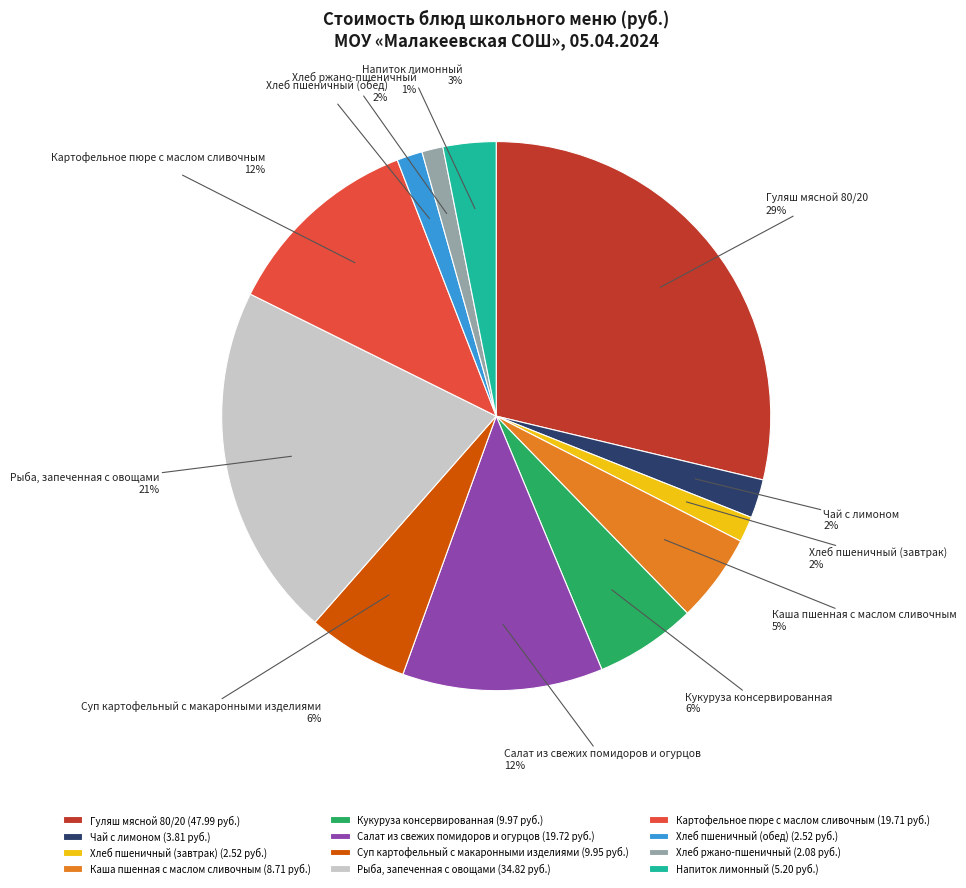

What is the largest slice in the pie chart?

Гуляш мясной 80/20